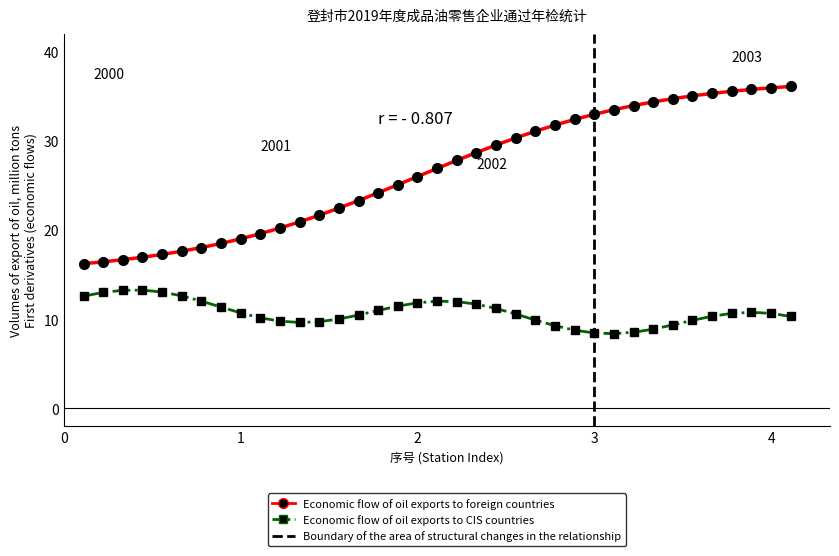

The value at 30 is 34.4. True or false?

True